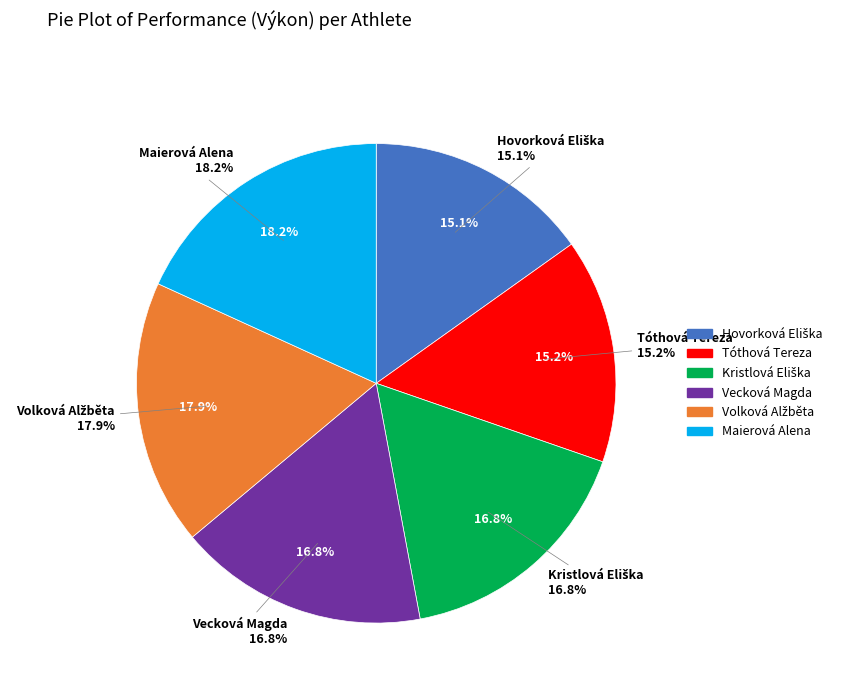

To the nearest percent, what portion does Tóthová Tereza represent?

15%